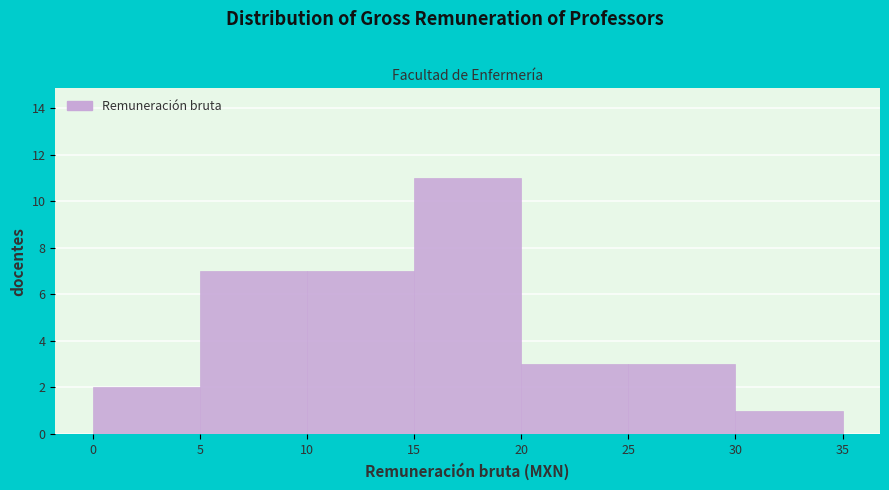

Reading left to right, list all the values displayed in this chart.

0=2	5=7	10=7	15=11	20=3	25=3	30=1